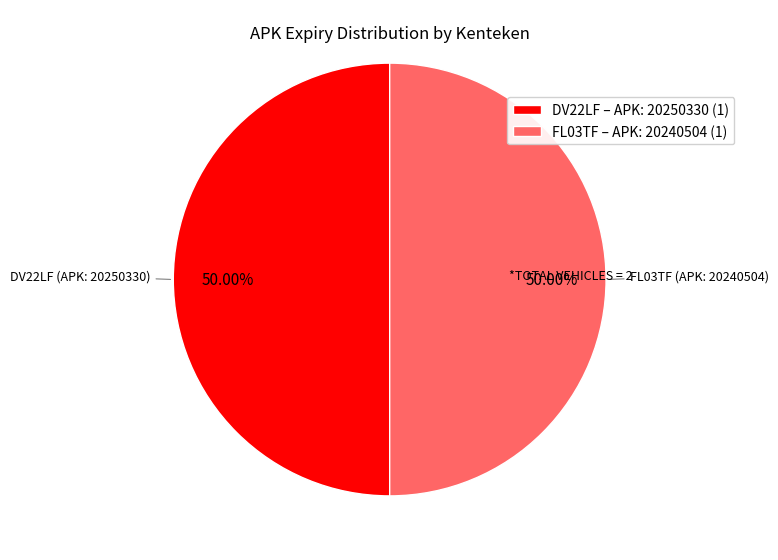

What is the ratio of the value at DV22LF – APK: 20250330 (1) to the value at FL03TF – APK: 20240504 (1)?

1.0